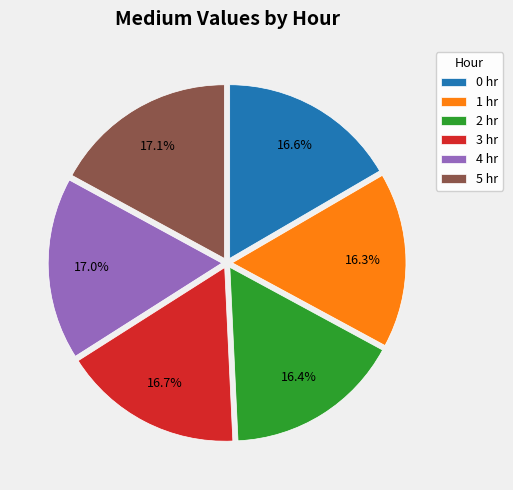

To the nearest percent, what percentage of the pie is 0?

17%